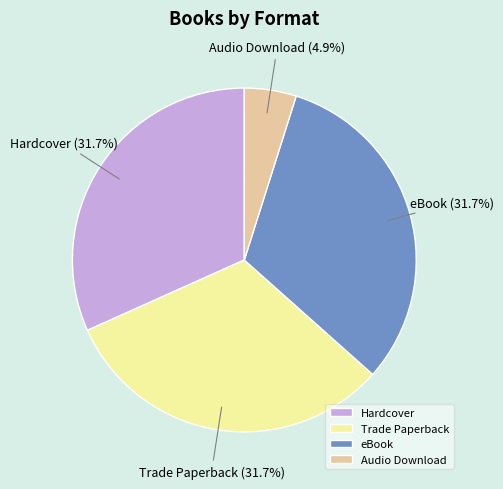

Which category has the smallest portion of the pie?

Audio Download